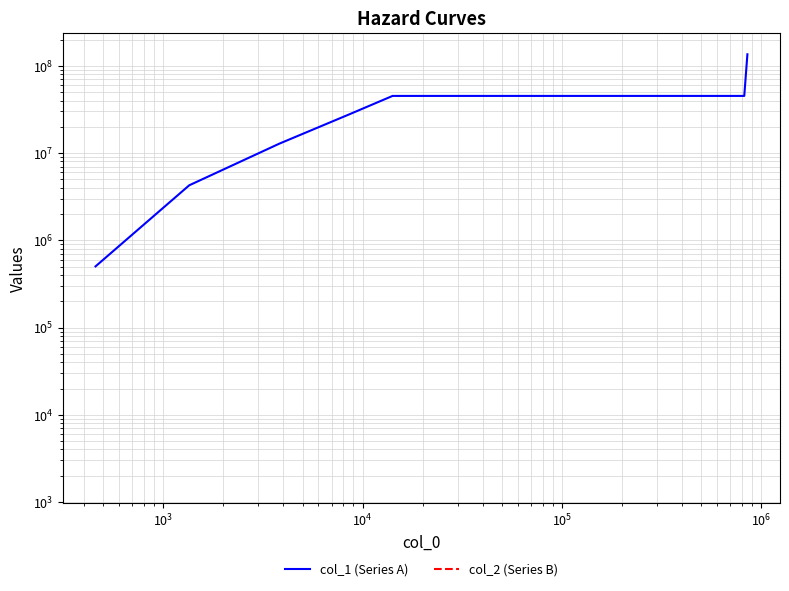

What is the smallest value displayed?

502290